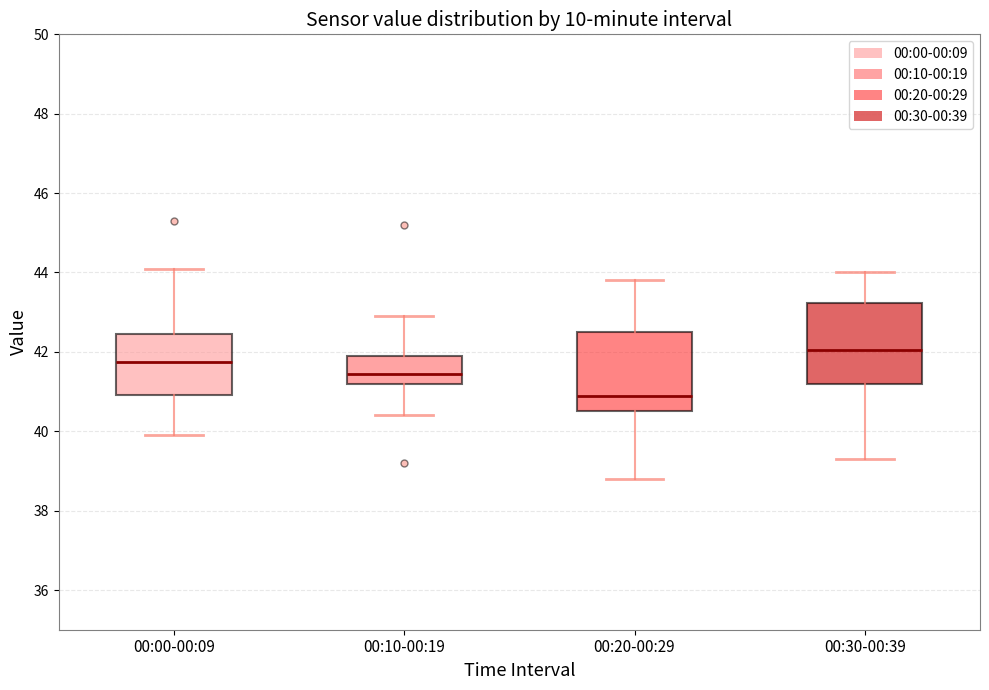

Reading left to right, read every box against the y-axis: the position of its median line, the range the box covers, and the ends of its whiskers. The values are not printed on the chart, so give them approximately, as read against the axis.

00:00-00:09: median 41.8, box 41.0 to 42.4, whiskers 40.0 to 44.2
00:10-00:19: median 41.4, box 41.2 to 42.0, whiskers 40.4 to 43.0
00:20-00:29: median 41.0, box 40.6 to 42.6, whiskers 38.8 to 43.8
00:30-00:39: median 42.0, box 41.2 to 43.2, whiskers 39.4 to 44.0